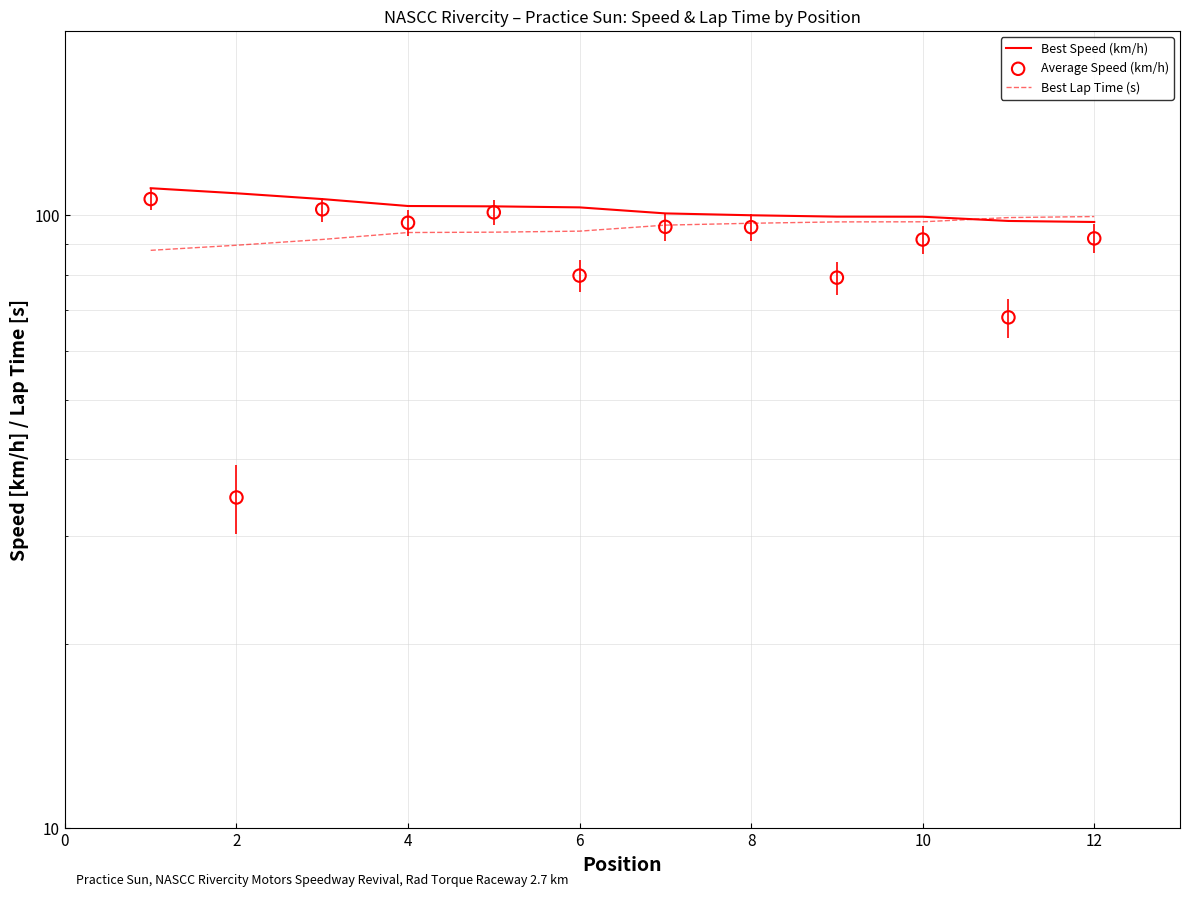

At how many categories does at least one series exceed 51?

12